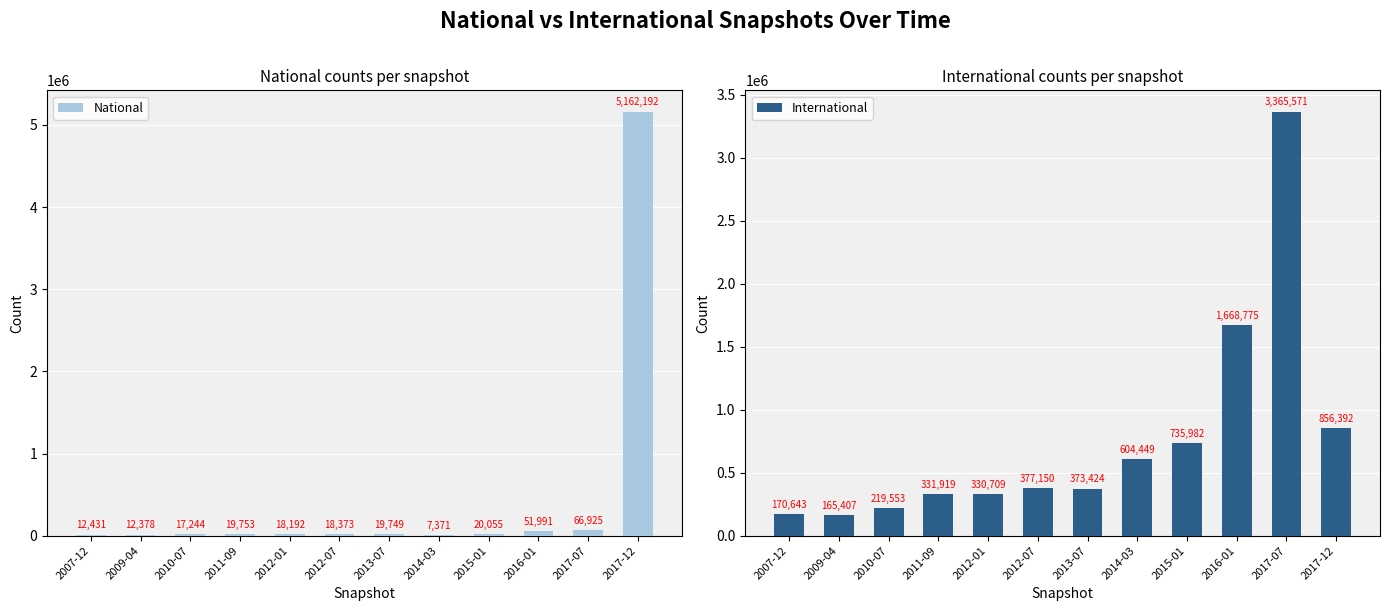

True or false: International has a value of 232596 at 2009-04.

False